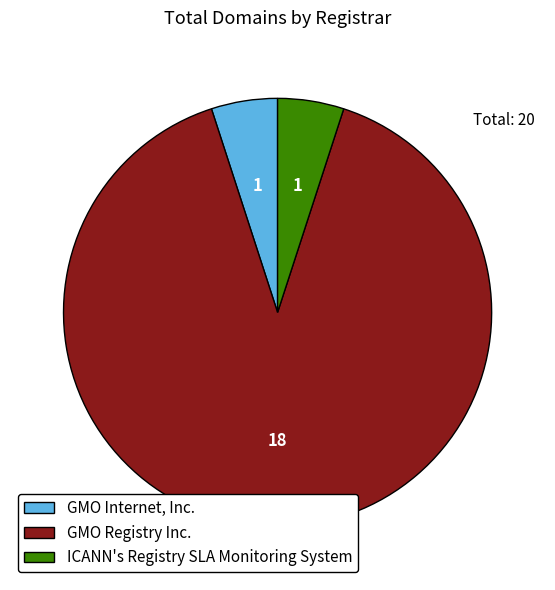

Count the number of slices in the pie.

3